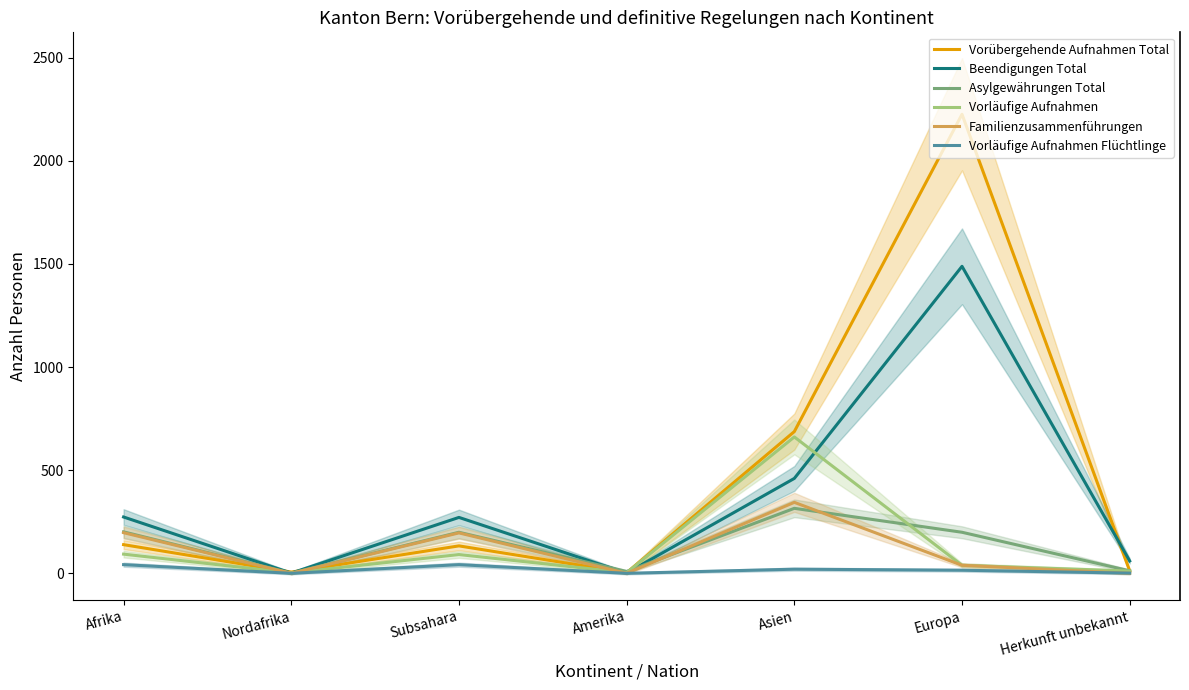

At which category does Beendigungen Total reach its first local valley?

Nordafrika